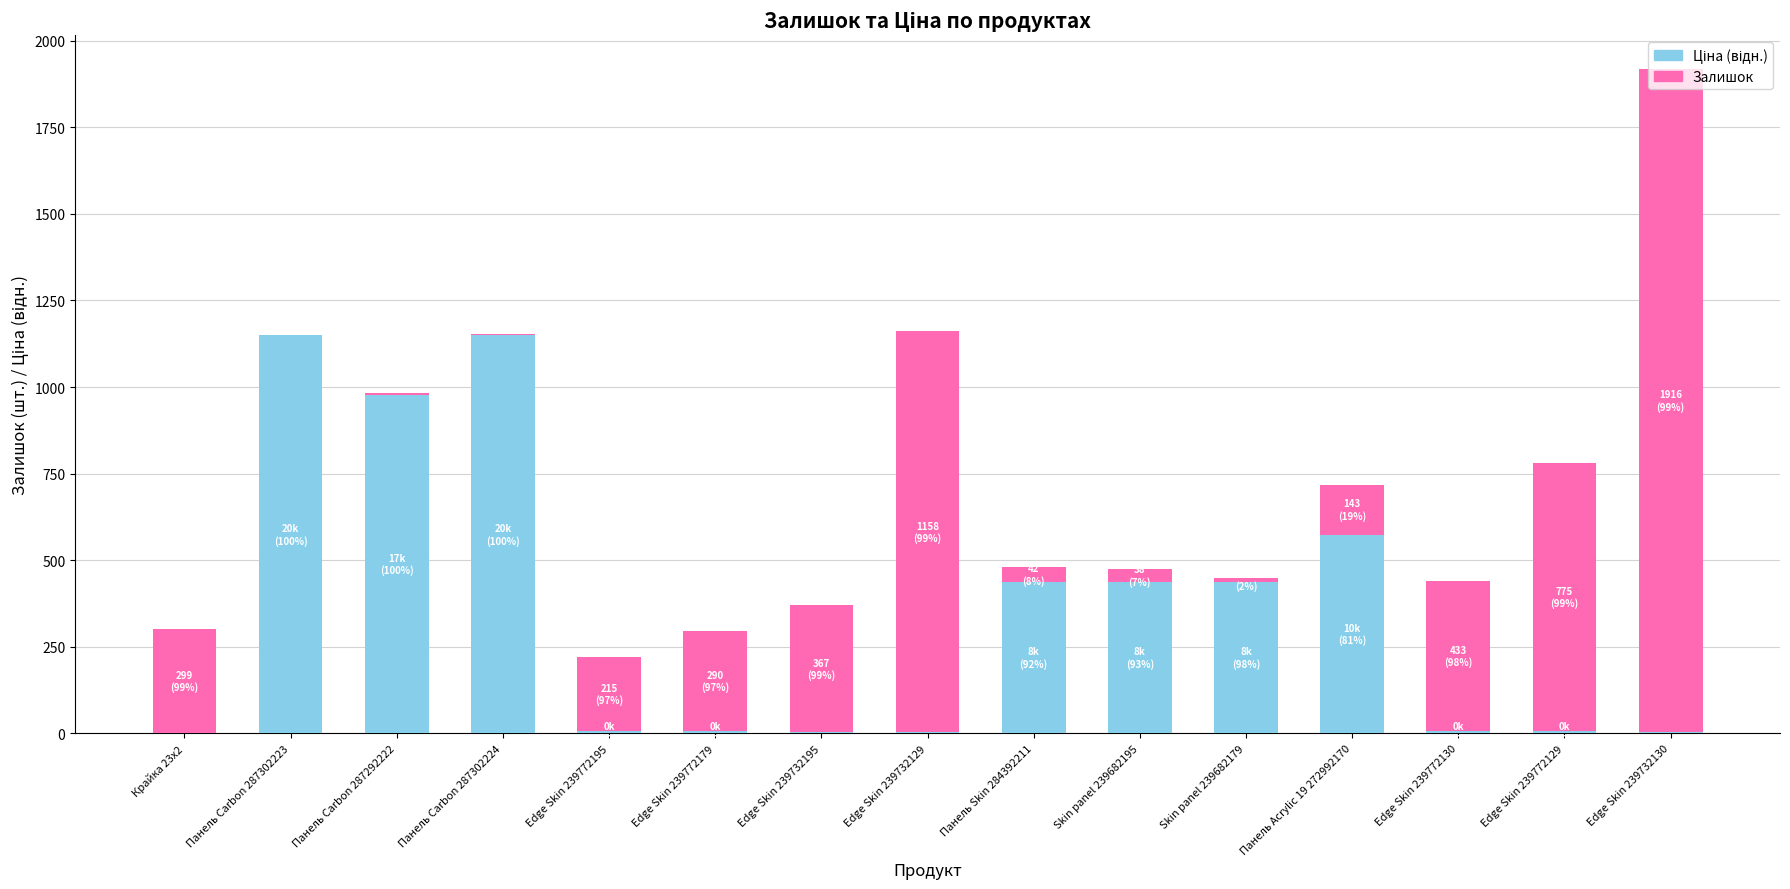

At which category is the sum across all series the highest?

Edge Skin 239732130